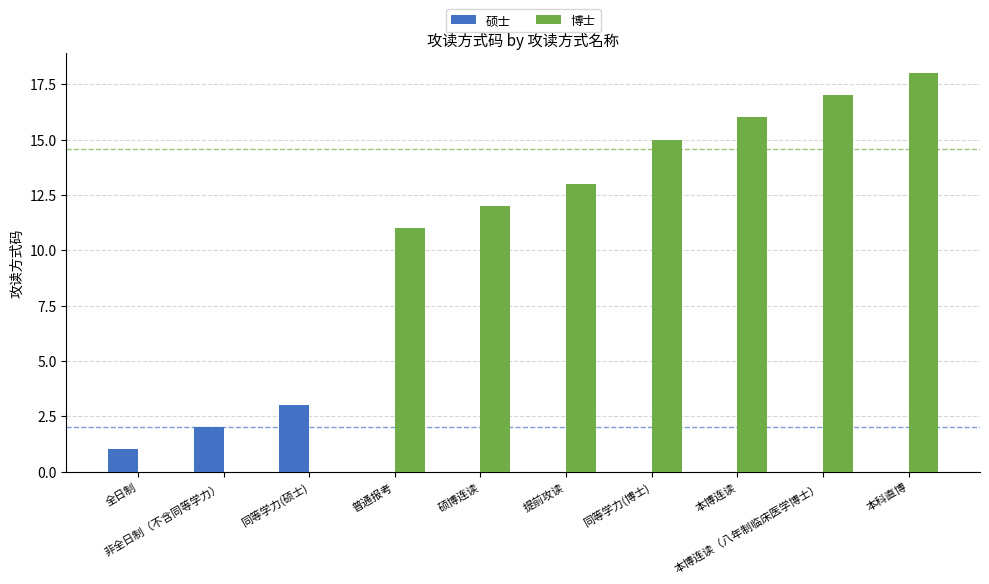

What is the average value of the 博士 series?

10